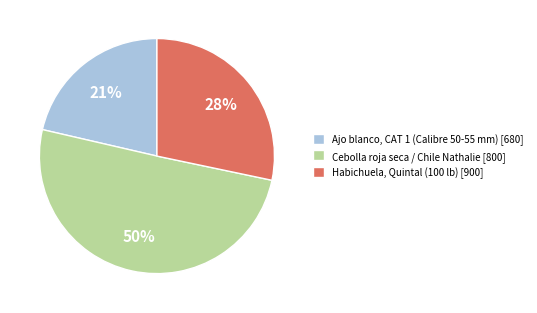

To the nearest percent, what percentage of the pie is Ajo blanco, CAT 1 (Calibre 50-55 mm) [680]?

21%